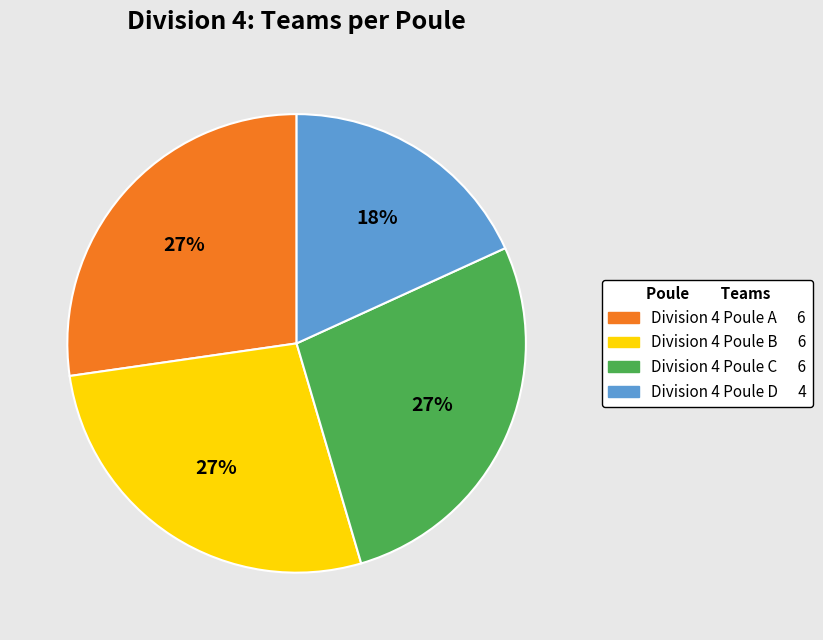

To the nearest percent, what is the average slice percentage?

25%